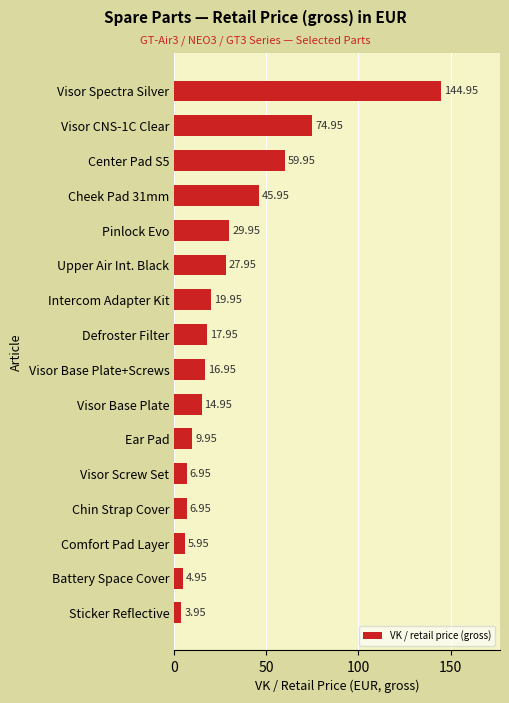

Between Center Pad S5 and Upper Air Int. Black, which is larger?

Center Pad S5